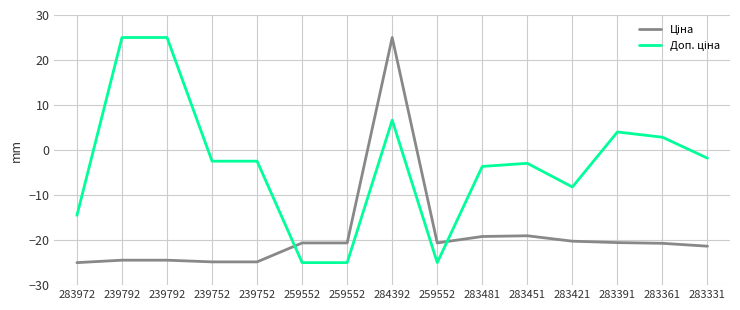

Does the chart display data point markers on the line(s)?

No